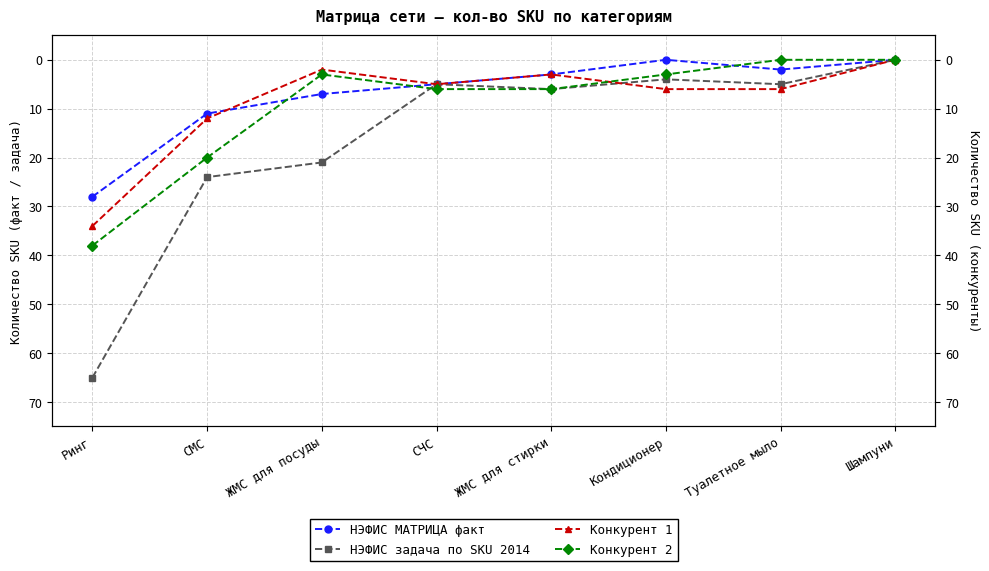

What is the average value of the НЭФИС задача по SKU 2014 series?

16